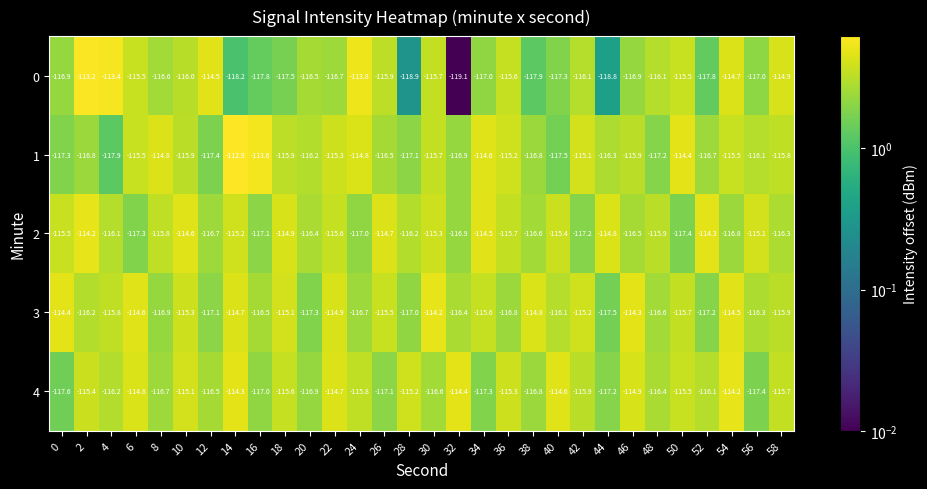

True or false: 3 has a value of -115.2 at 42.

True